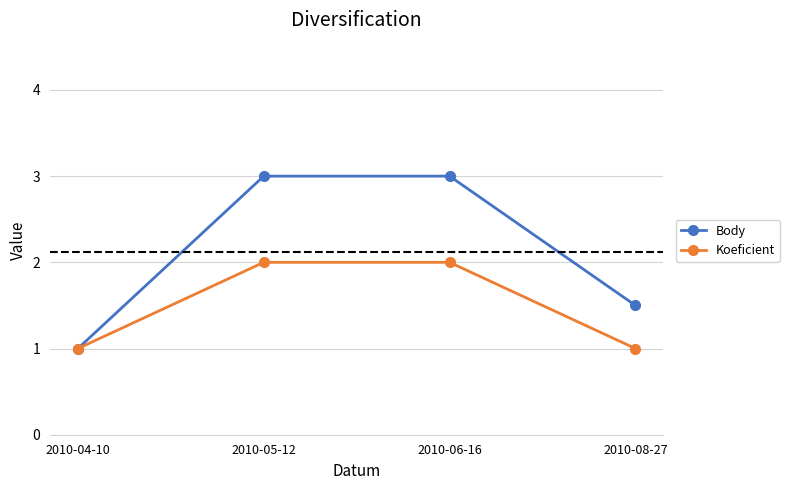

Reading right to left, what are all the values shown in this chart?

Body: 2010-08-27=1.5	2010-06-16=3.0	2010-05-12=3.0	2010-04-10=1.0
Koeficient: 2010-08-27=1.0	2010-06-16=2.0	2010-05-12=2.0	2010-04-10=1.0